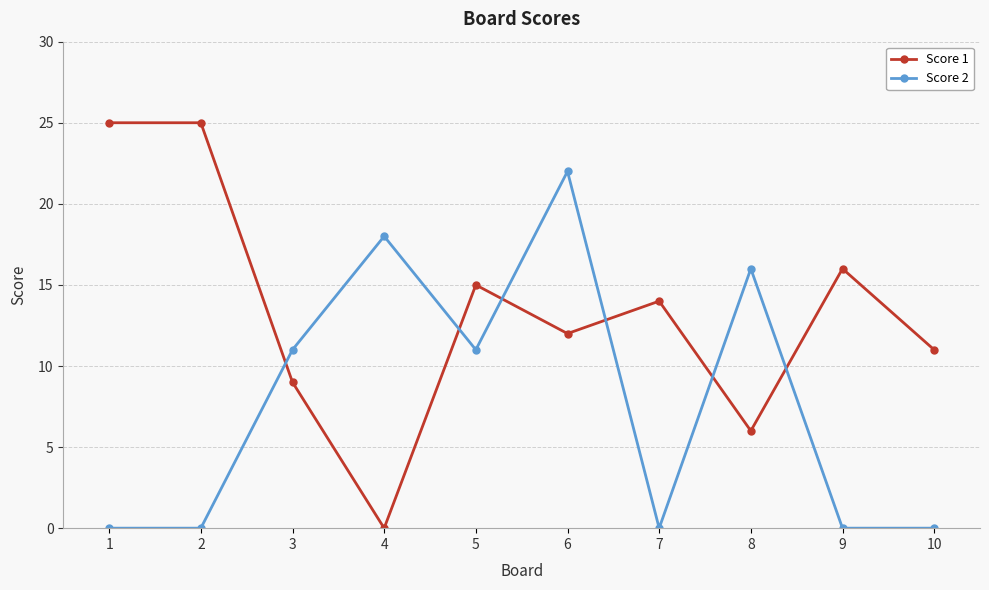

Does the chart display data point markers on the line(s)?

Yes